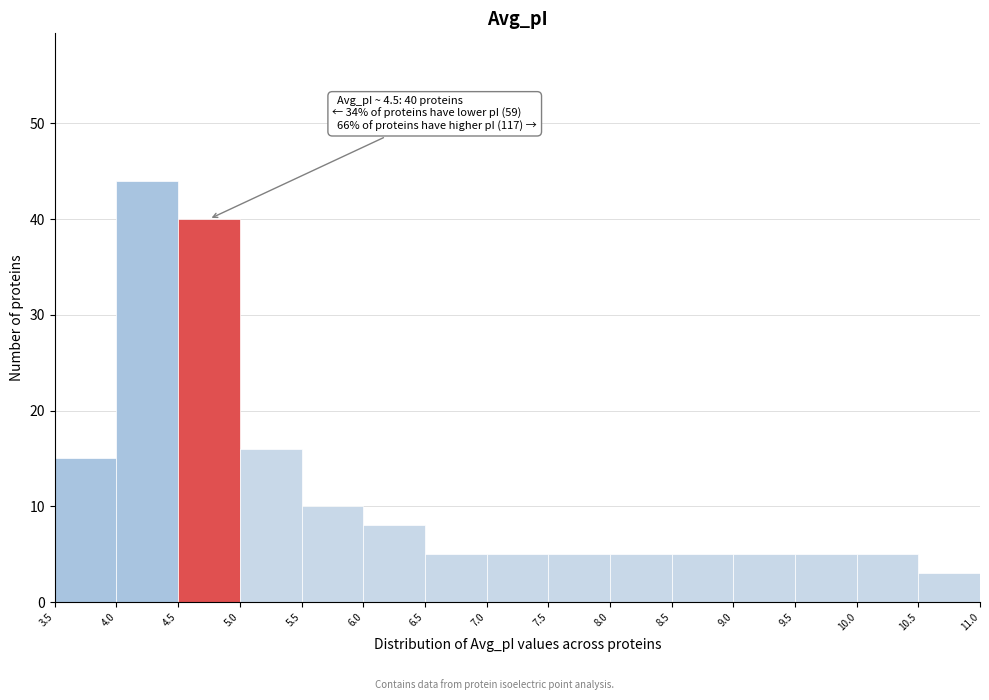

Which range on the x-axis has the tallest bar?

4.0 to 4.5